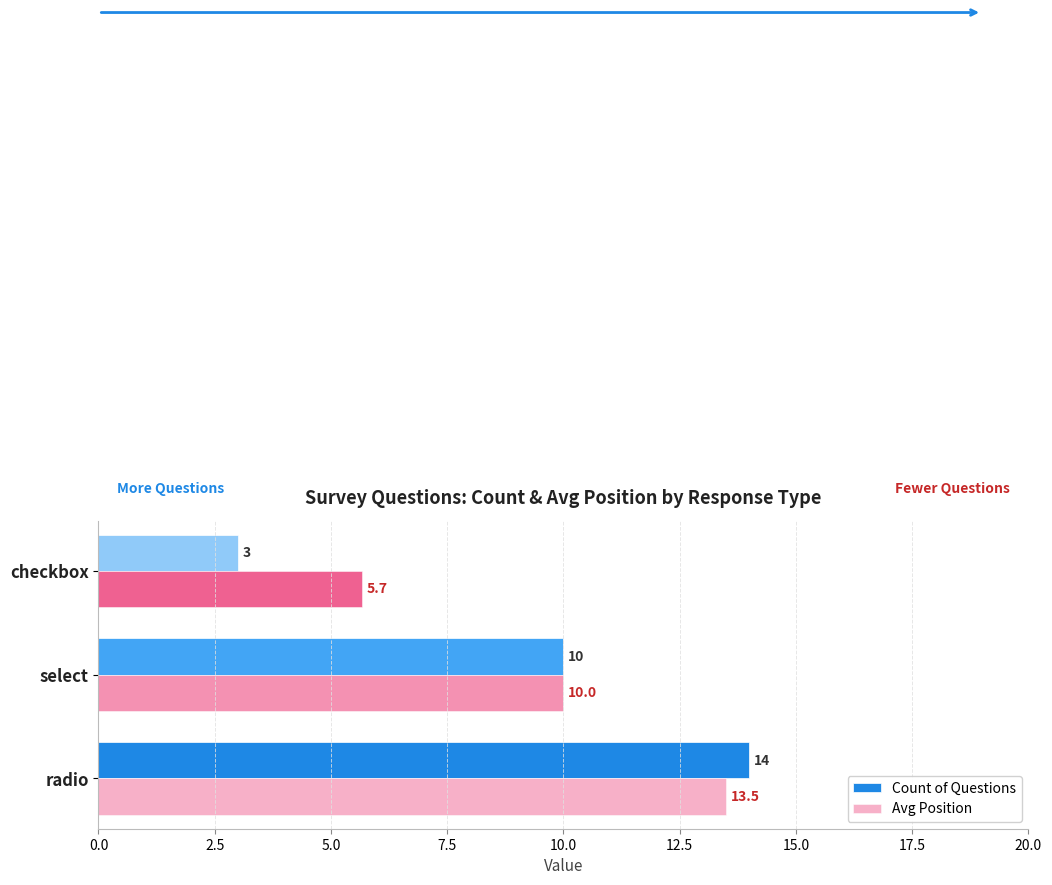

The Avg Position series shows 10.0 at select. True or false?

True